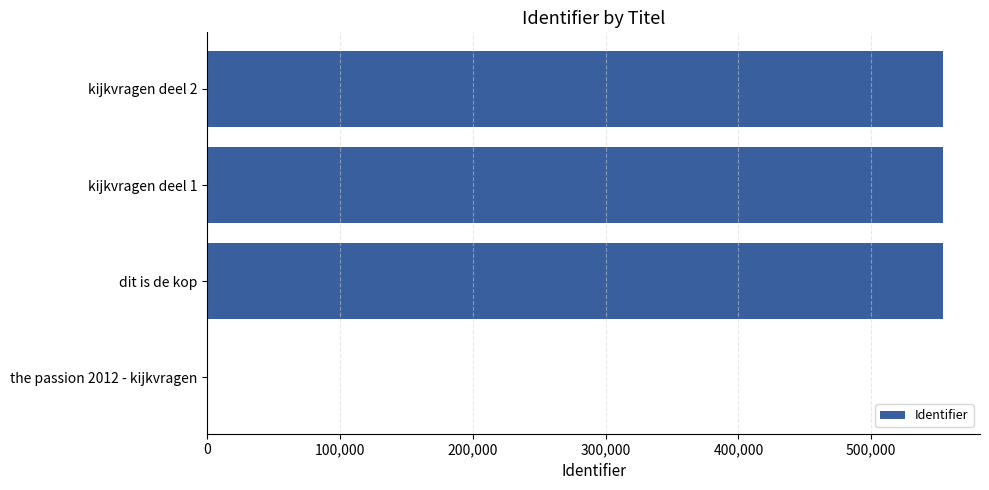

Is it true that the value at dit is de kop is 554179?

True